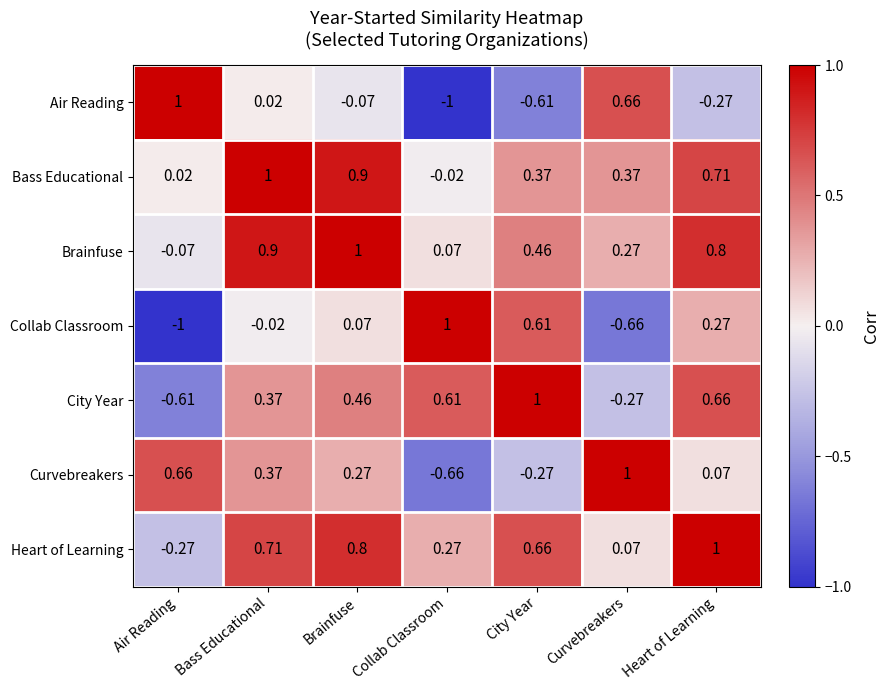

At which category is the sum across all series the highest?

Brainfuse